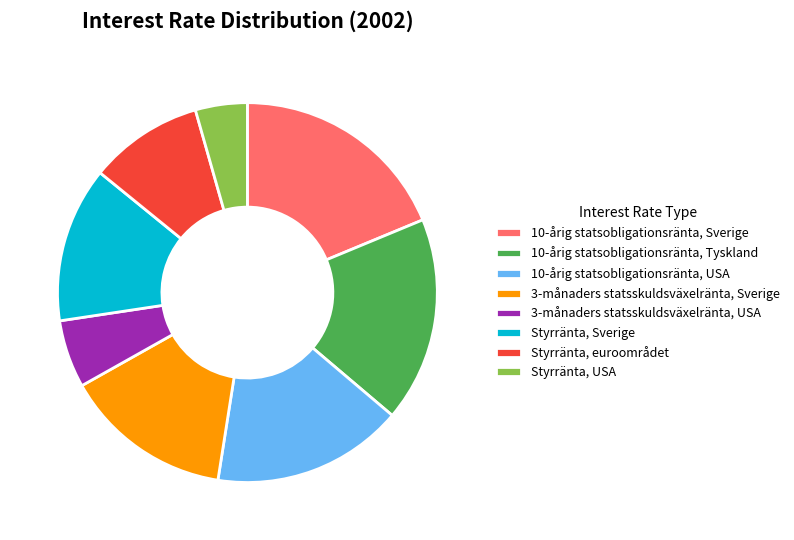

True or false: 10-årig statsobligationsränta, Tyskland accounts for 17% of the total.

True